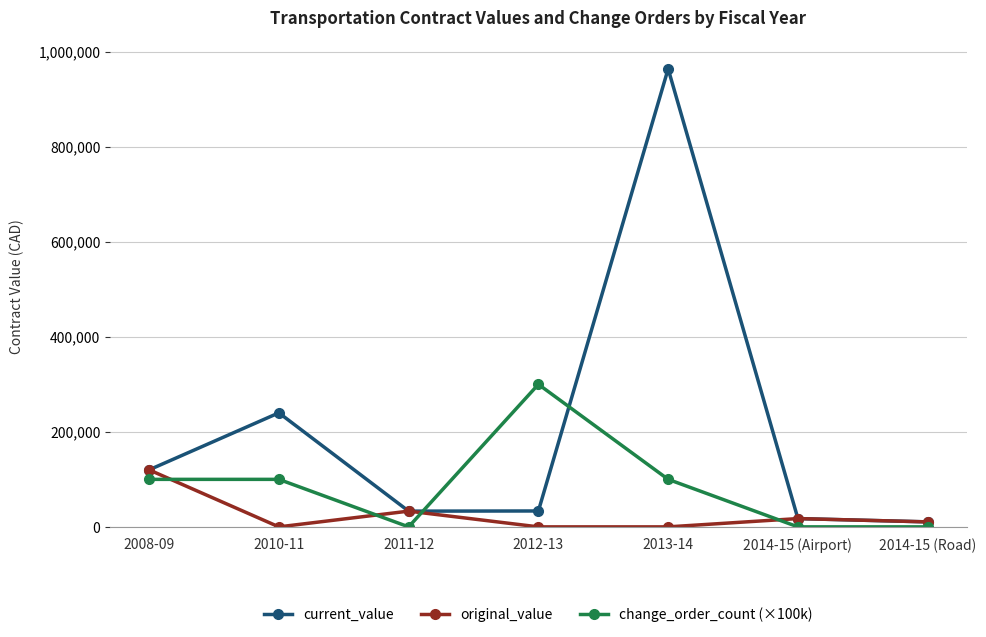

What is the sum of all original_value values?

181061.0